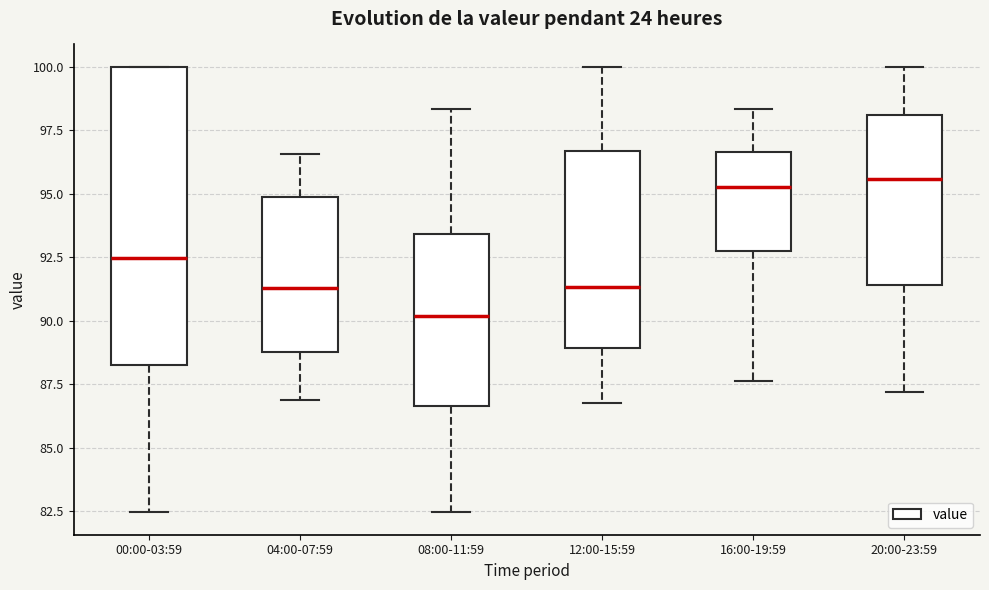

Where does the lower whisker of the box for 00:00-03:59 end on the y-axis? The values are not printed on the chart, so give them approximately, as read against the axis.

82.5